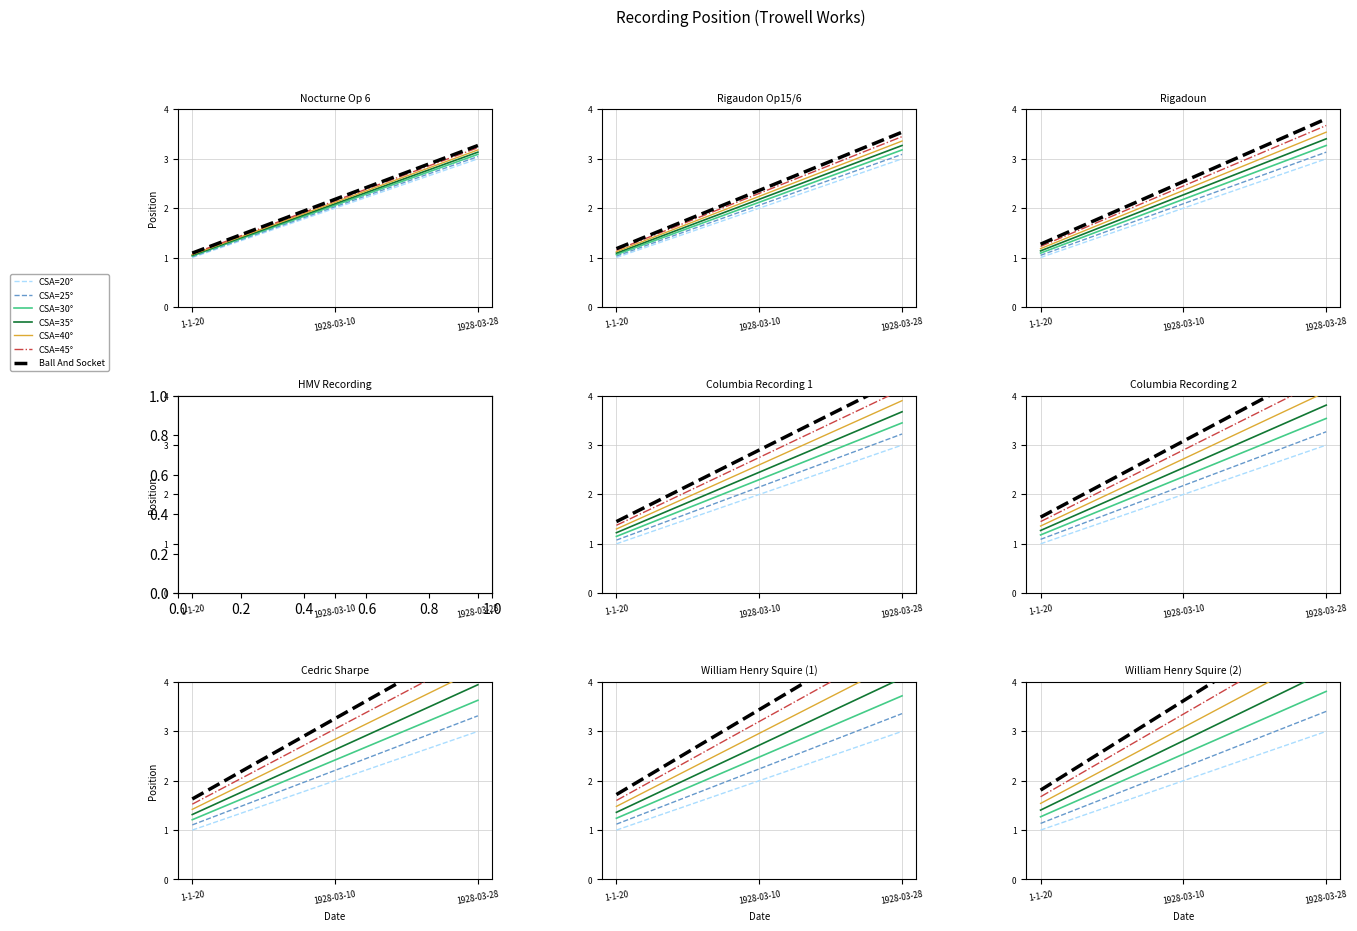

The chart shows a value of 2.0 at 1928-03-10. True or false?

True